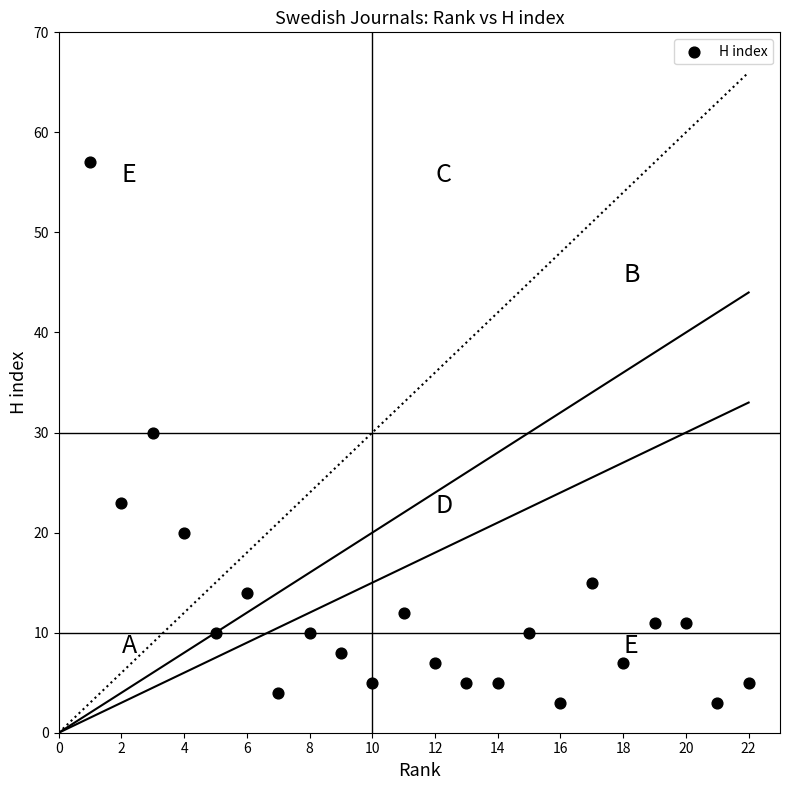

What is the range of X values (max minus min)?

21